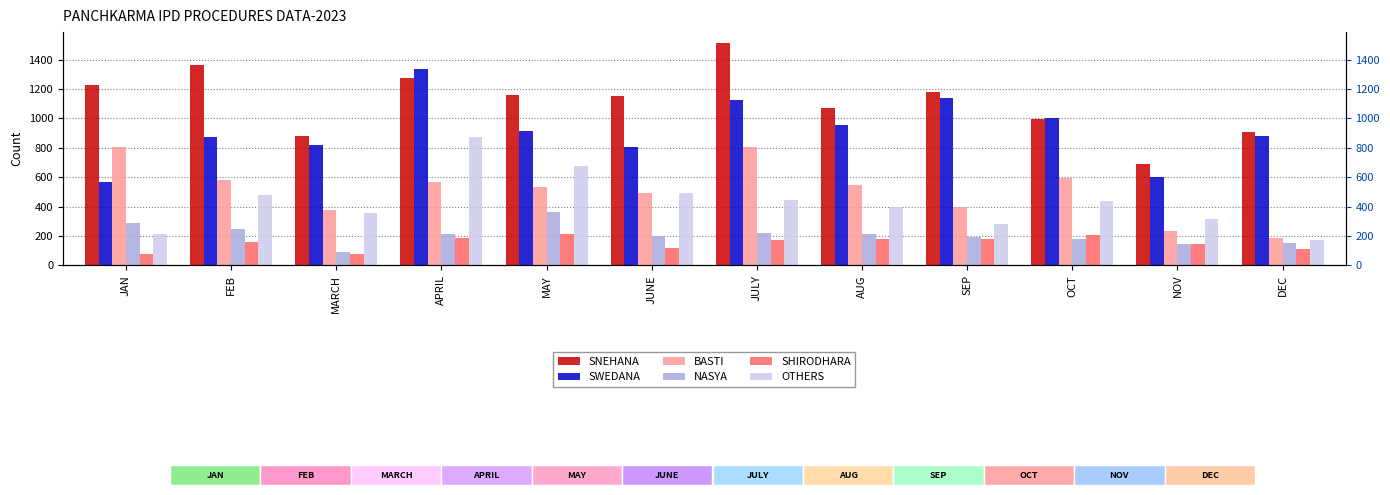

Which series has the largest total across all categories?

SNEHANA